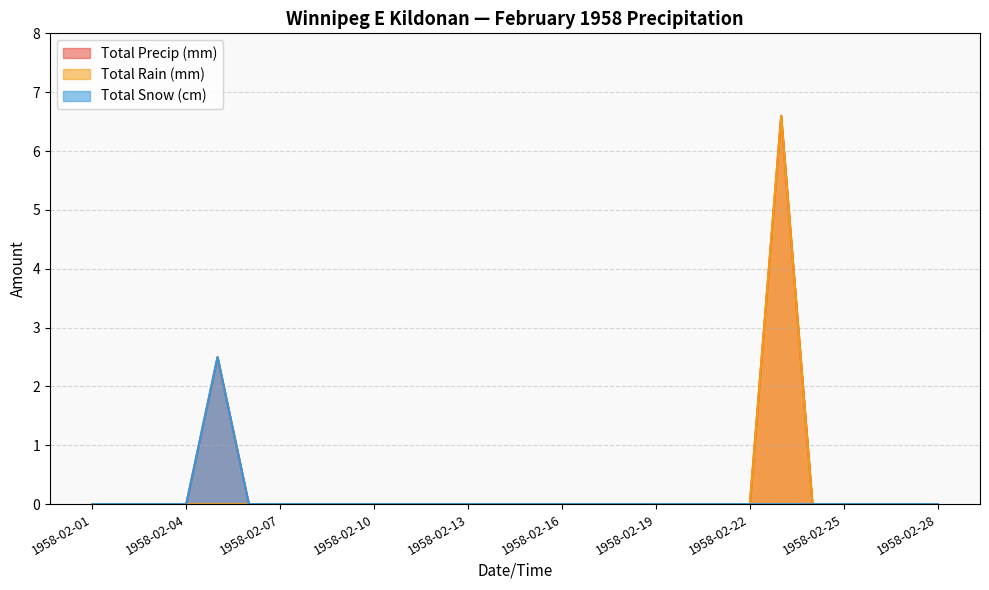

Reading left to right, list all the values displayed in this chart.

Total Precip (mm): 0.0	0.0	0.0	0.0	2.5	0.0	0.0	0.0	0.0	0.0	0.0	0.0	0.0	0.0	0.0	0.0	0.0	0.0	0.0	0.0	0.0	0.0	6.6	0.0	0.0	0.0	0.0	0.0
Total Rain (mm): 0.0	0.0	0.0	0.0	0.0	0.0	0.0	0.0	0.0	0.0	0.0	0.0	0.0	0.0	0.0	0.0	0.0	0.0	0.0	0.0	0.0	0.0	6.6	0.0	0.0	0.0	0.0	0.0
Total Snow (cm): 0.0	0.0	0.0	0.0	2.5	0.0	0.0	0.0	0.0	0.0	0.0	0.0	0.0	0.0	0.0	0.0	0.0	0.0	0.0	0.0	0.0	0.0	0.0	0.0	0.0	0.0	0.0	0.0